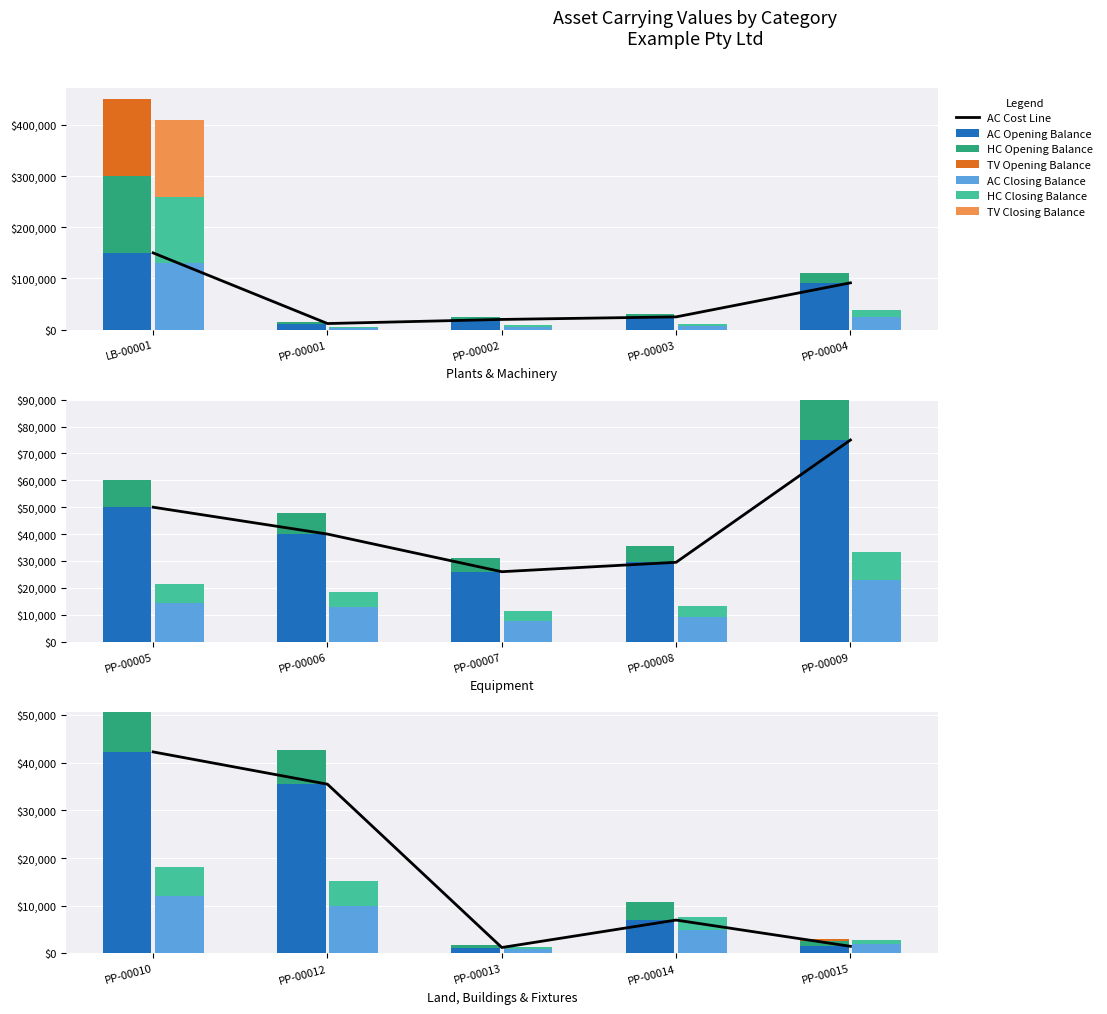

Which series has the largest range (max minus min)?

TV Opening Balance